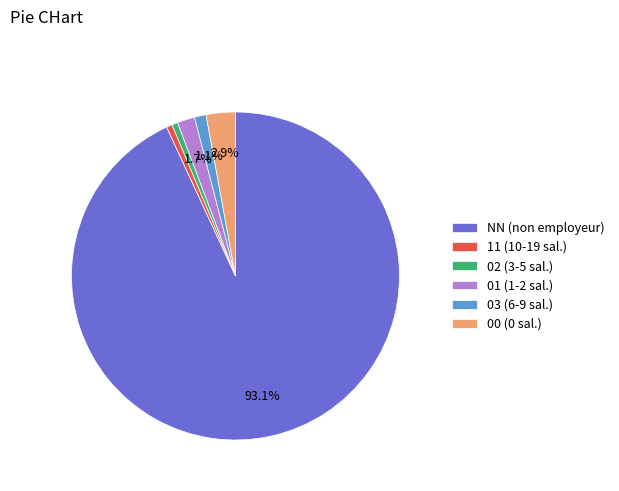

Between 03 and 00, which is larger?

00